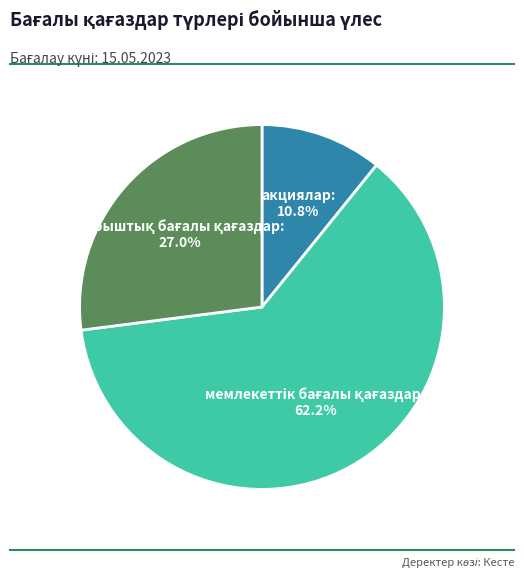

Which category has the smallest portion of the pie?

акциялар